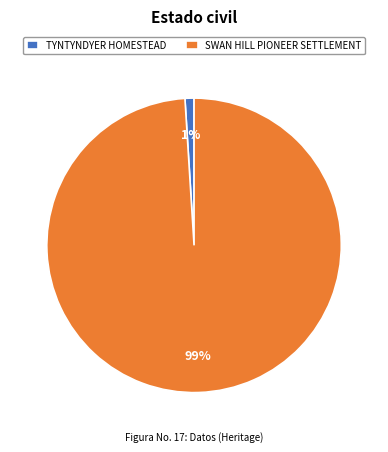

Is it true that TYNTYNDYER HOMESTEAD is 1% of the pie?

True